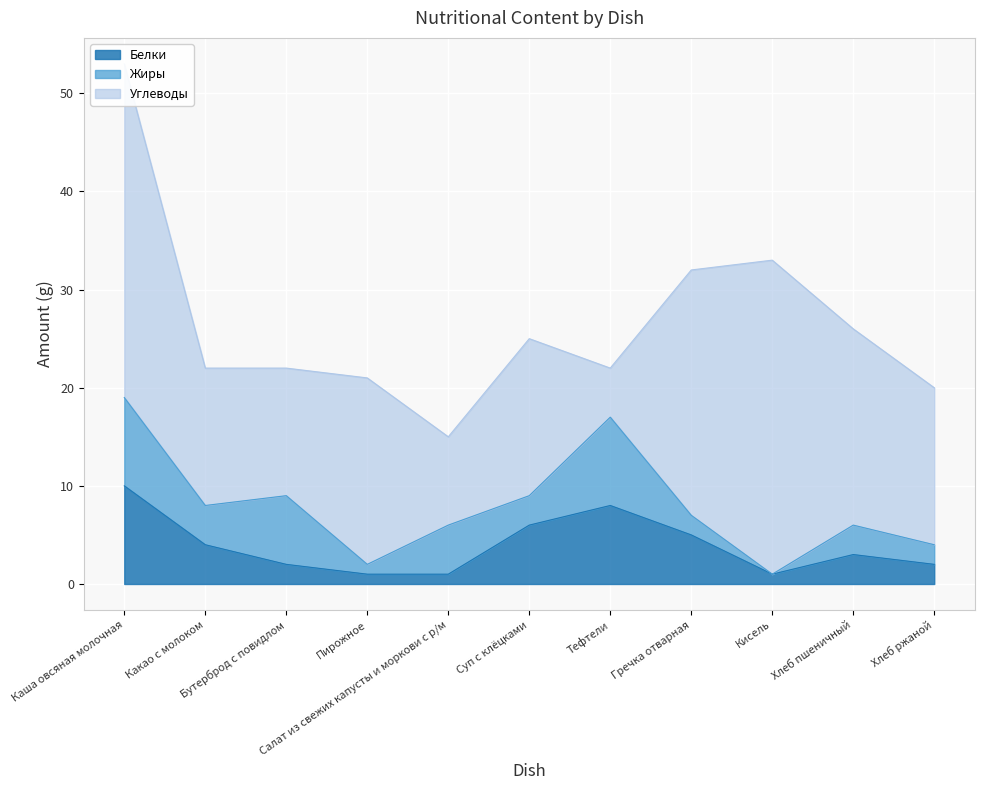

Which category has the lowest value in the Жиры series?

Кисель